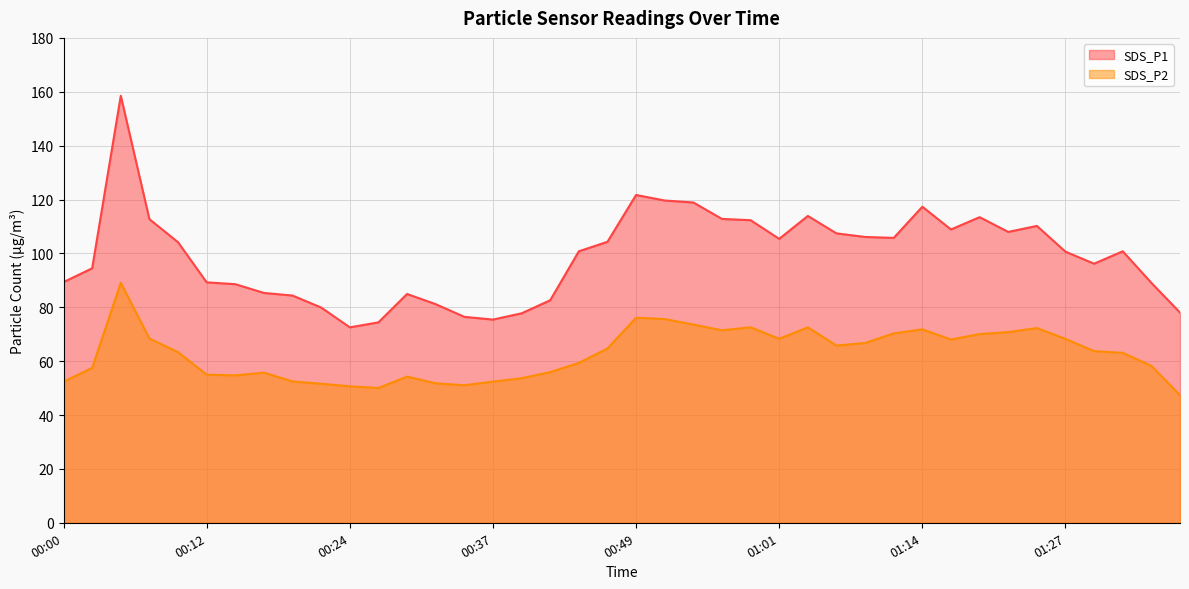

Which series has the largest total across all categories?

SDS_P1